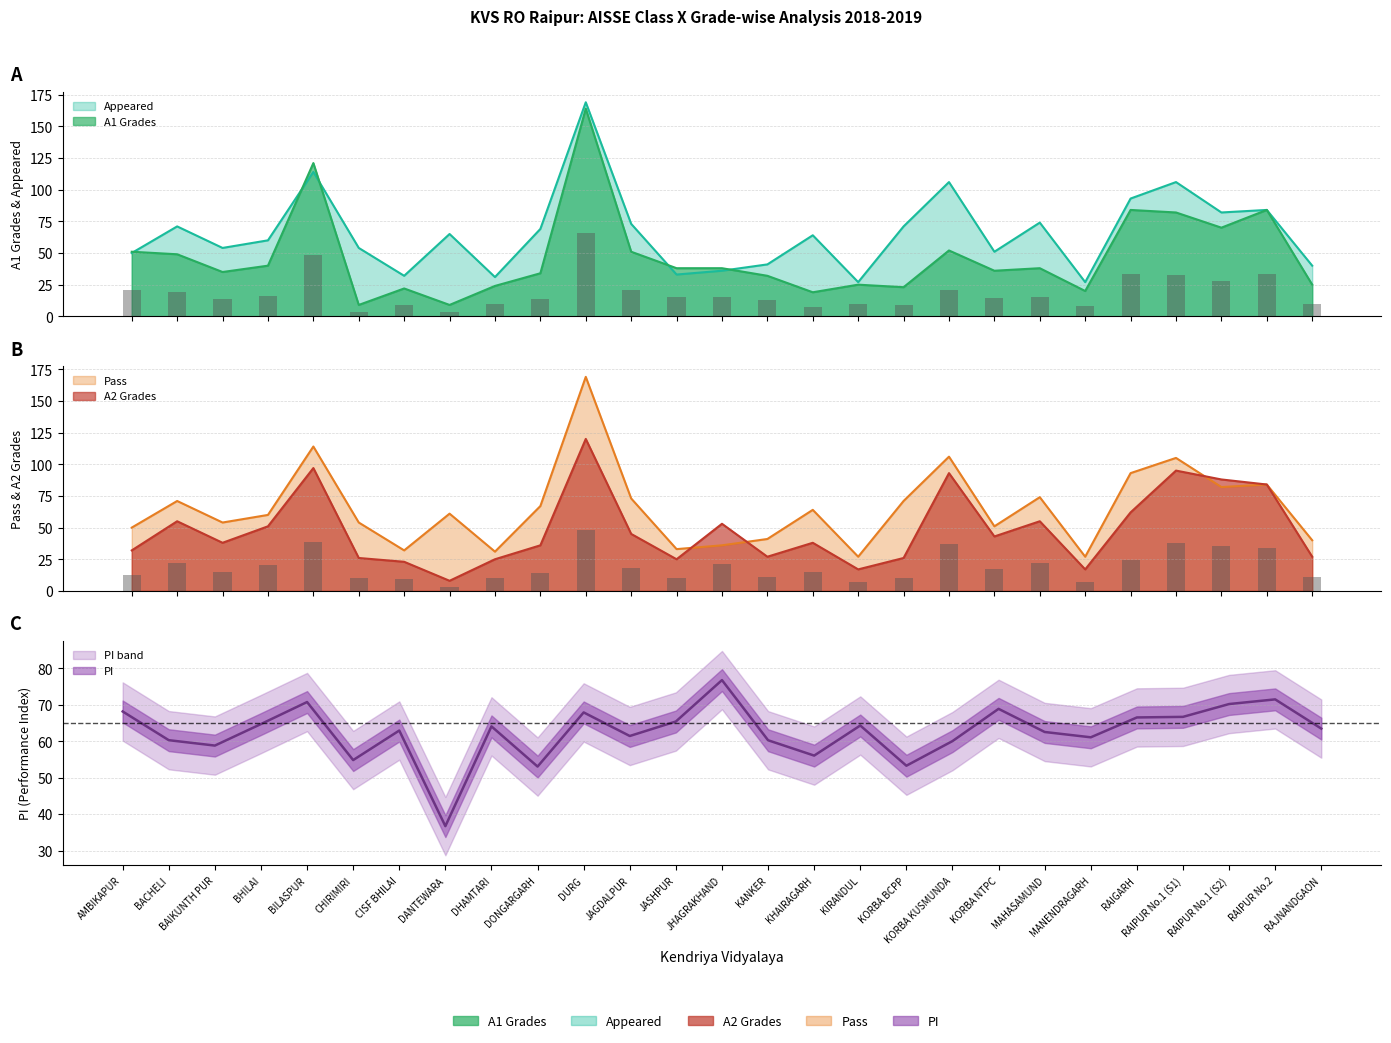

What is the average value of the Appeared series?

65.8